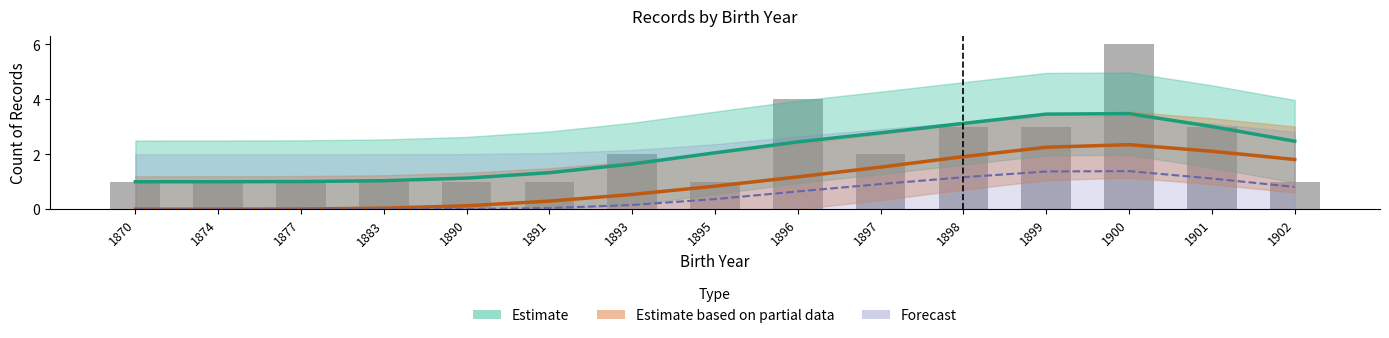

At which label does Forecast reach its minimum?

1870